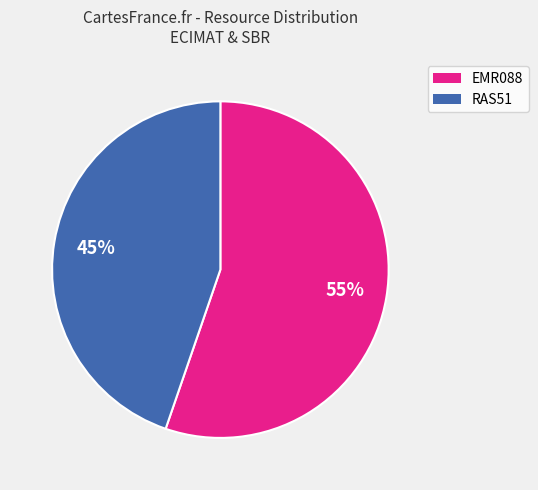

To the nearest percent, what is the average slice percentage?

50%